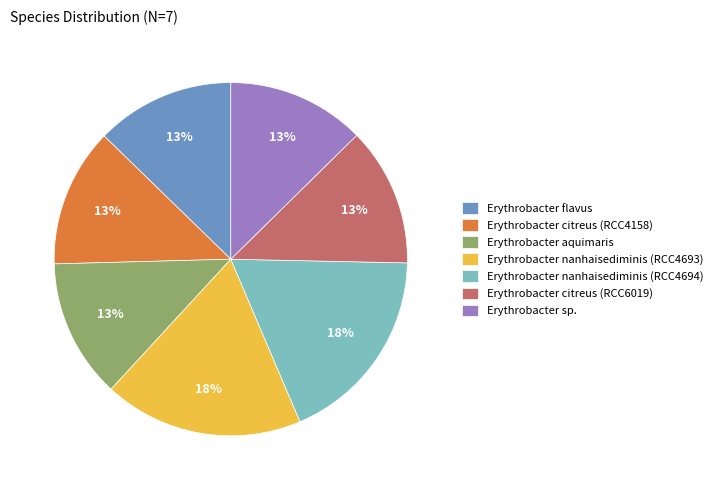

How many segments does this pie chart have?

7